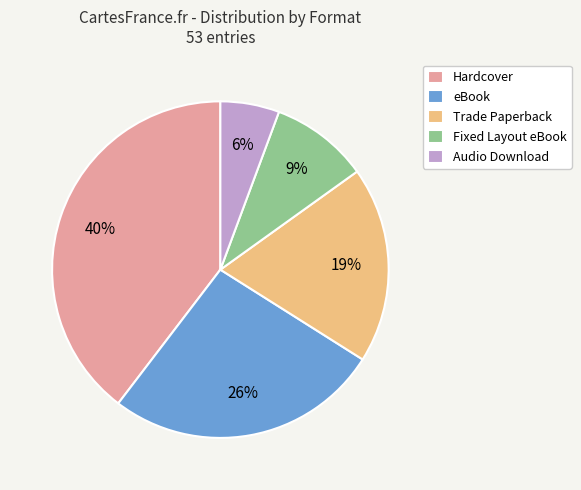

Is the sum of Audio Download and Fixed Layout eBook greater than half?

No